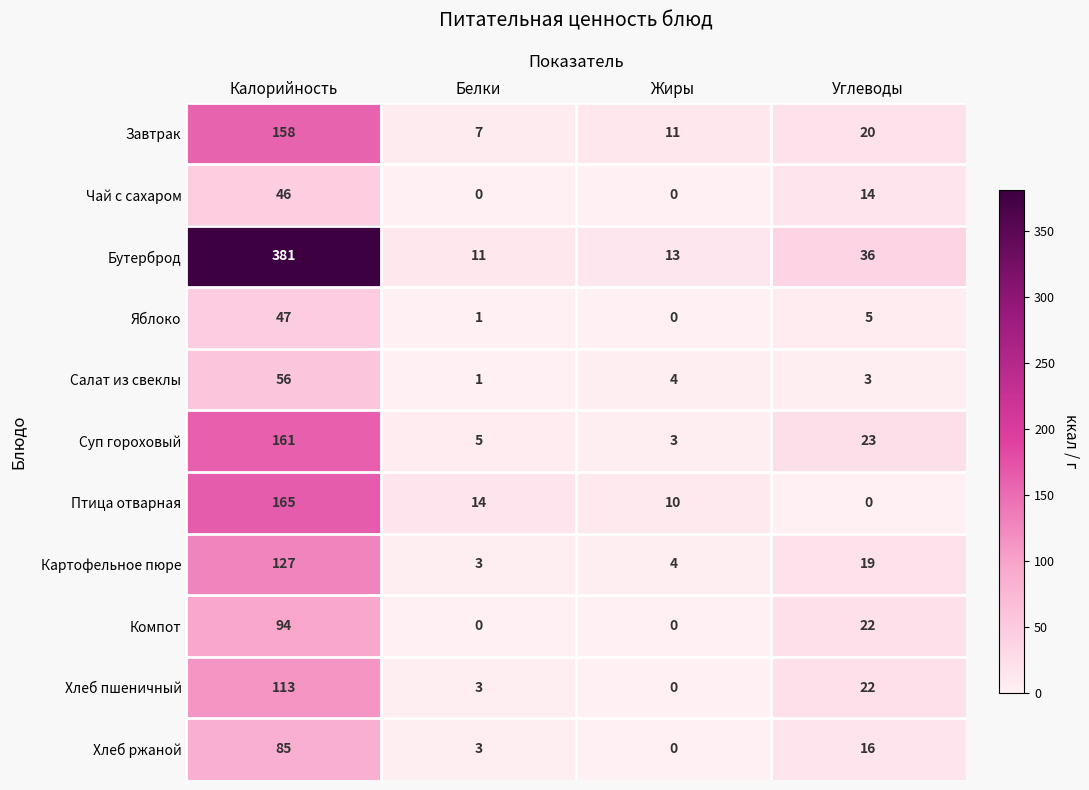

Which category has the highest value across all series?

Калорийность